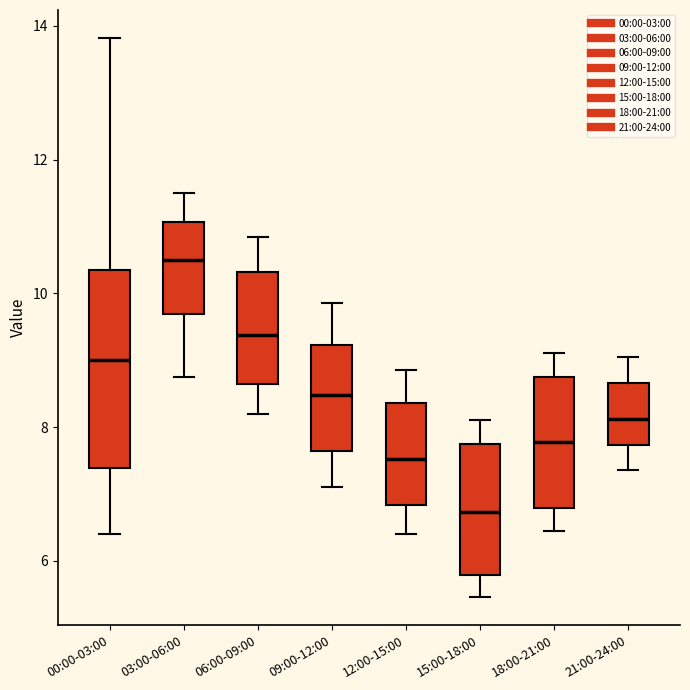

Which box has the highest median line?

03:00-06:00